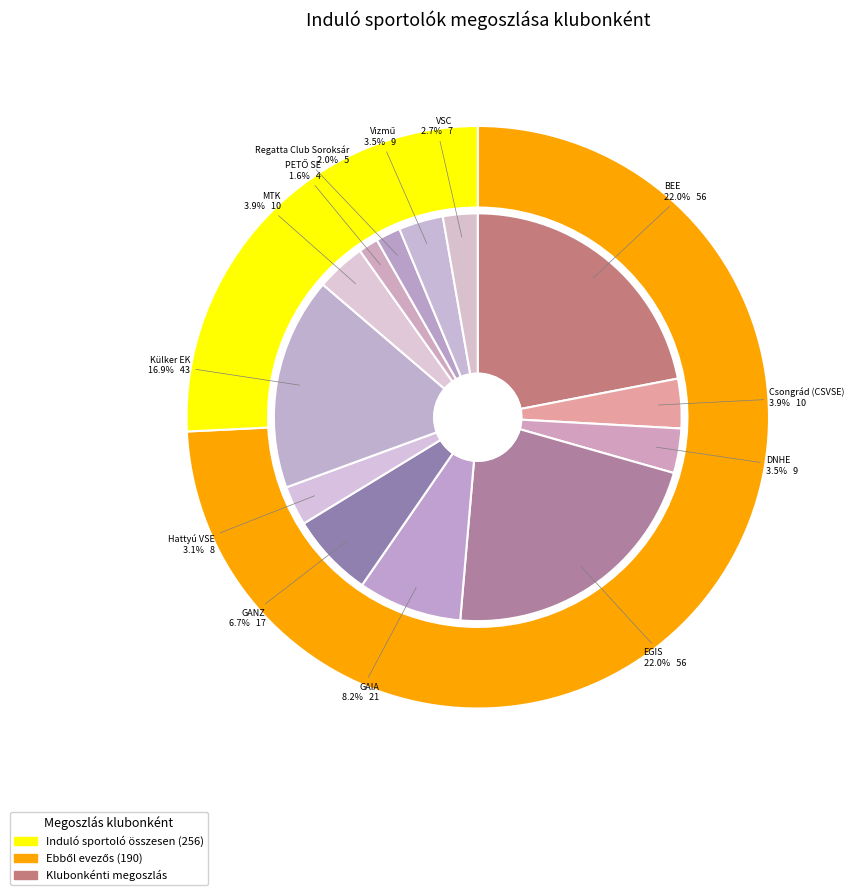

To the nearest percent, what percentage of the pie is Hattyú VSE?

3%